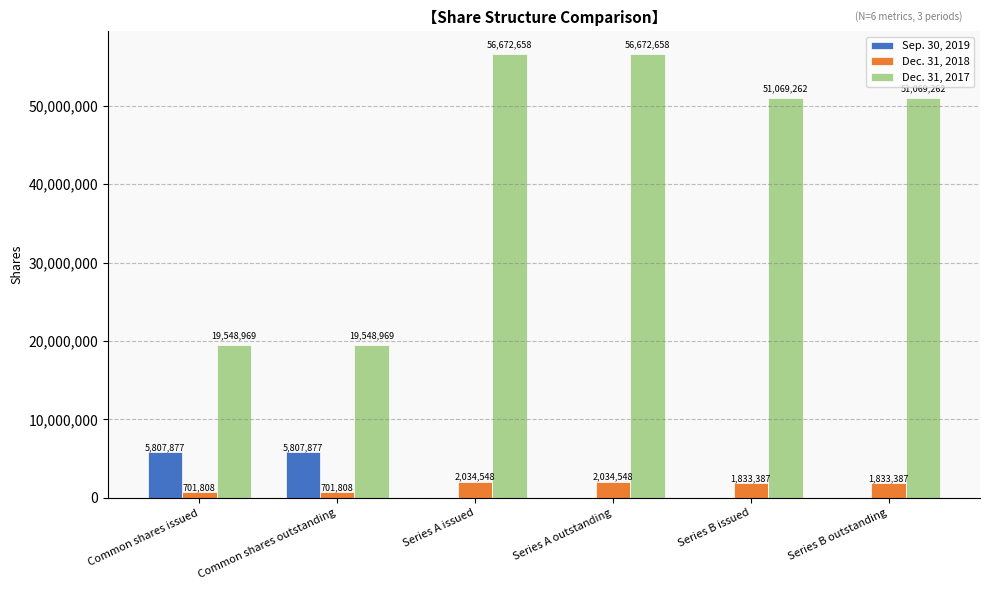

What is the greatest value displayed?

56672658